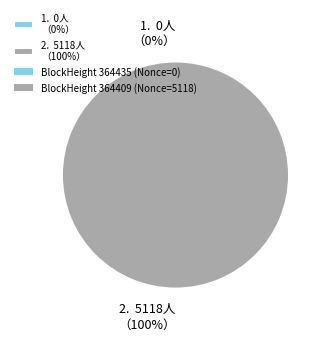

To the nearest percent, what is the combined percentage of 364435 and 364409?

100%